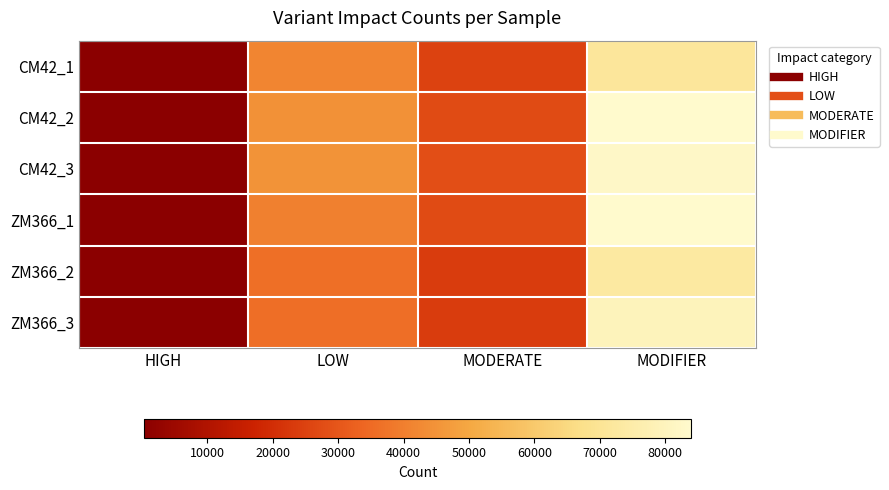

Reading left to right, what are all the values shown in this chart?

CM42_1: HIGH=267	LOW=41593	MODERATE=25079	MODIFIER=71336
CM42_2: HIGH=326	LOW=44428	MODERATE=27297	MODIFIER=83992
CM42_3: HIGH=312	LOW=45027	MODERATE=28021	MODIFIER=82561
ZM366_1: HIGH=280	LOW=40184	MODERATE=27192	MODIFIER=83805
ZM366_2: HIGH=257	LOW=36236	MODERATE=23617	MODIFIER=72968
ZM366_3: HIGH=290	LOW=35750	MODERATE=23791	MODIFIER=79469